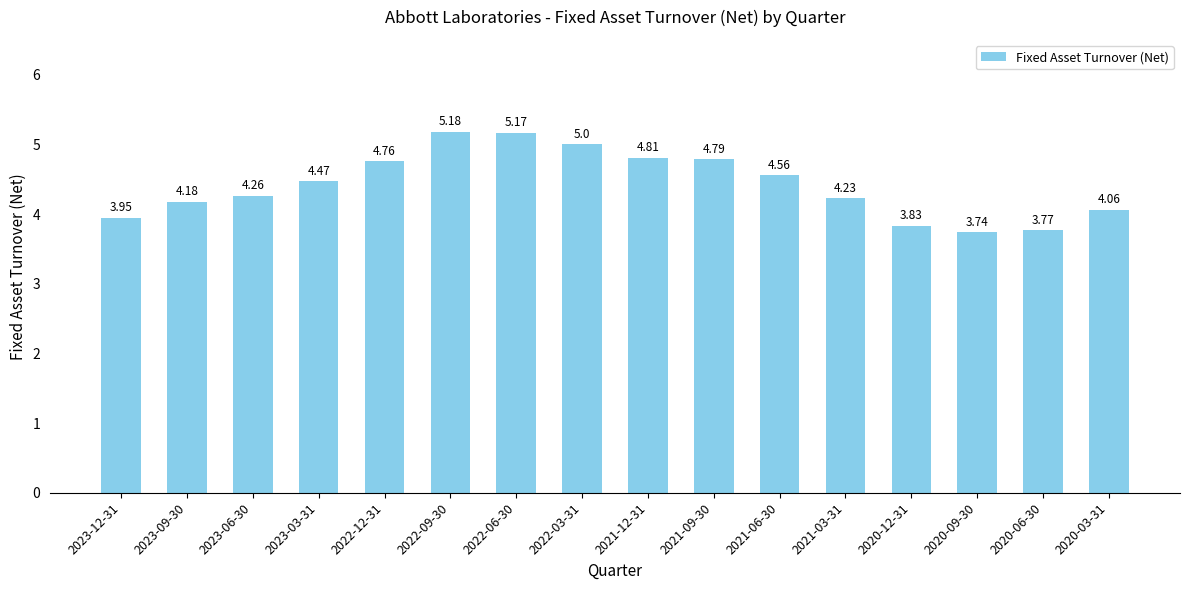

What is the change in value from 2021-06-30 to 2020-03-31?

-0.5